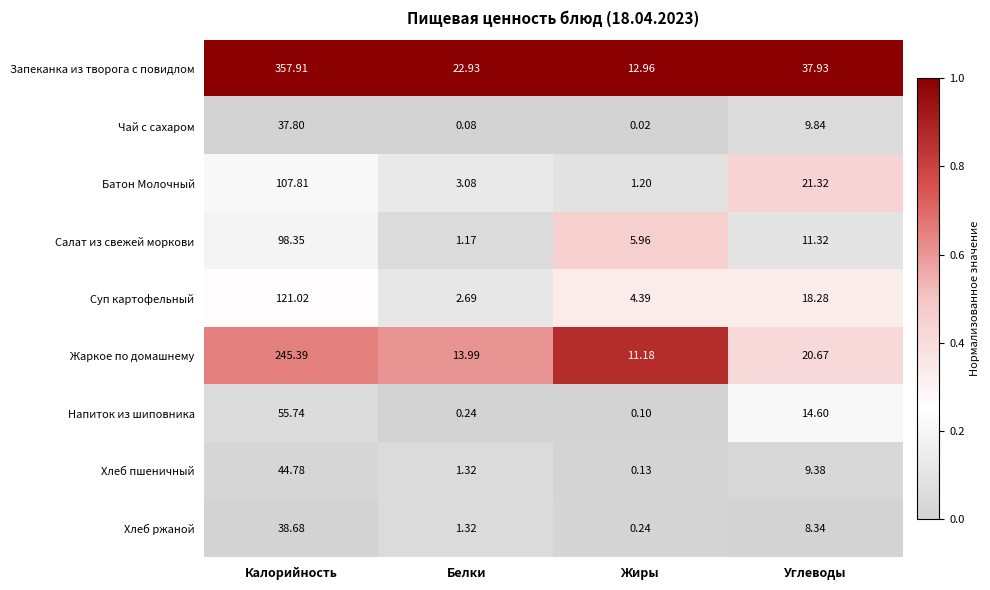

Between Калорийность and Белки, which series saw the biggest shift?

Запеканка из творога с повидлом